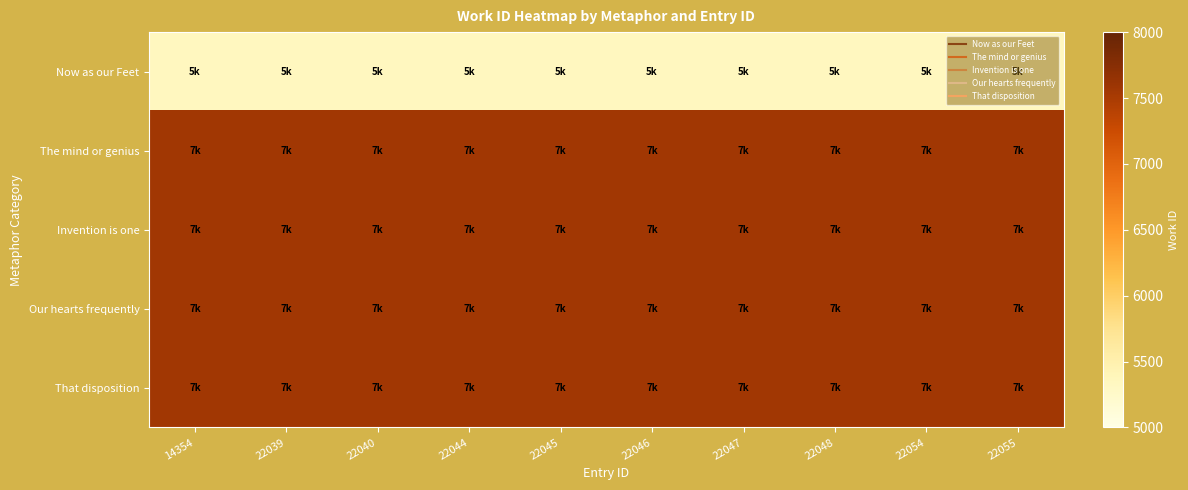

Which series changed the most between 14354 and 22044?

Now as our Feet